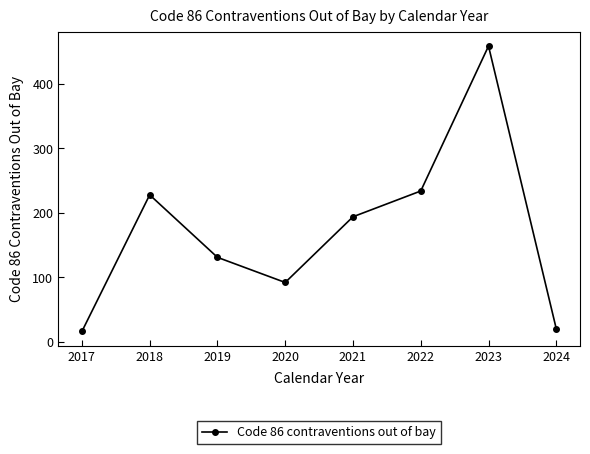

Is it true that the value at 2019 is 131?

True